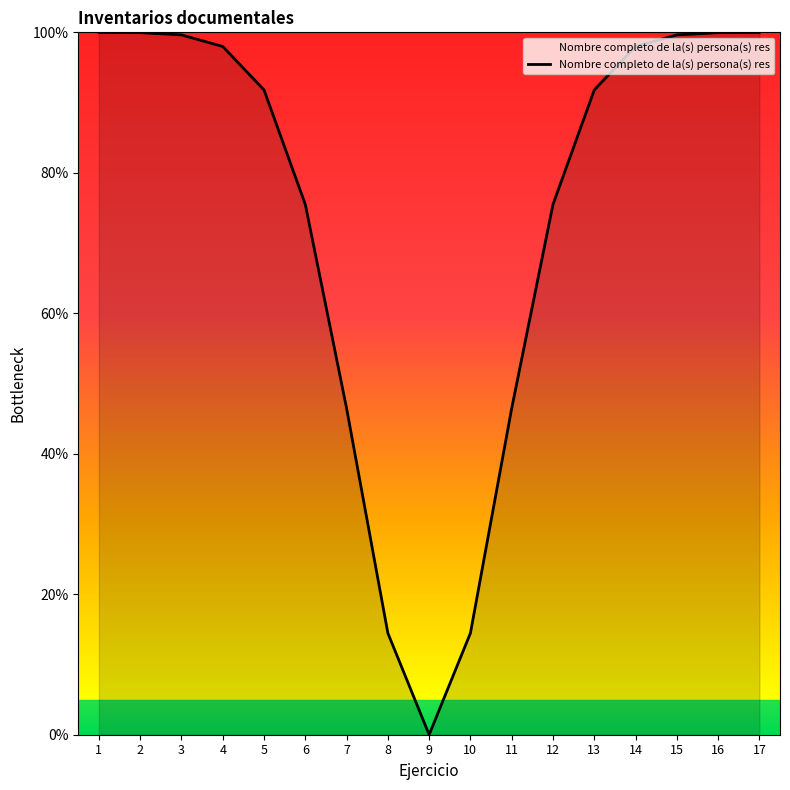

How many positive values are there?

16